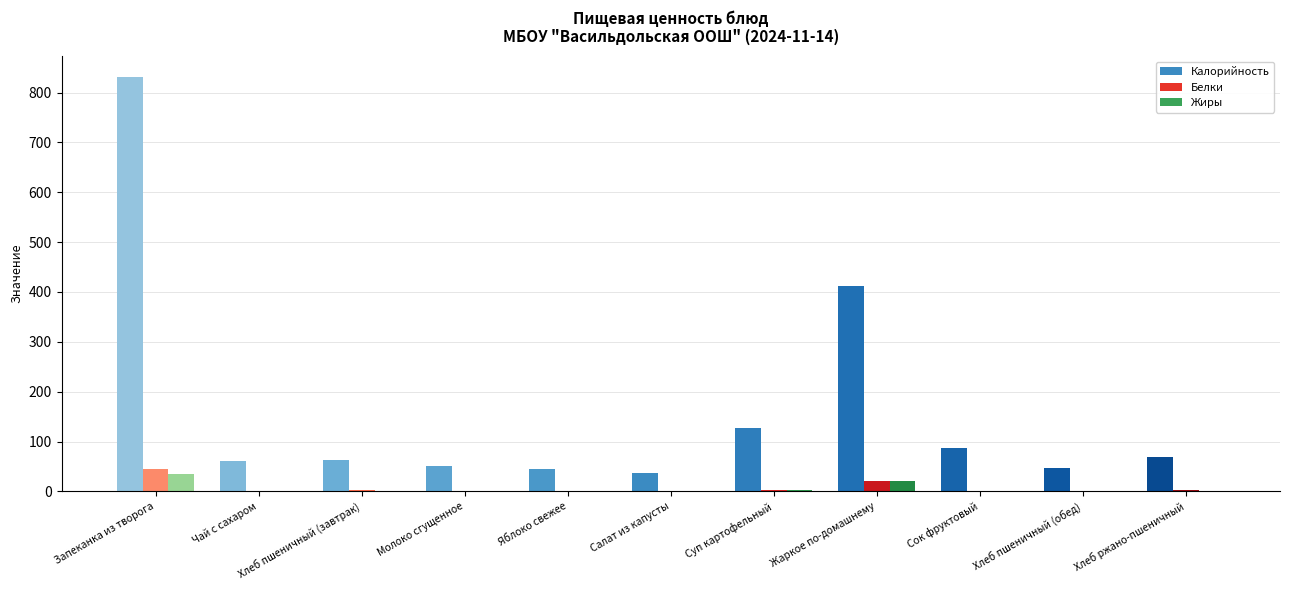

At which category is the sum across all series the highest?

Запеканка из творога